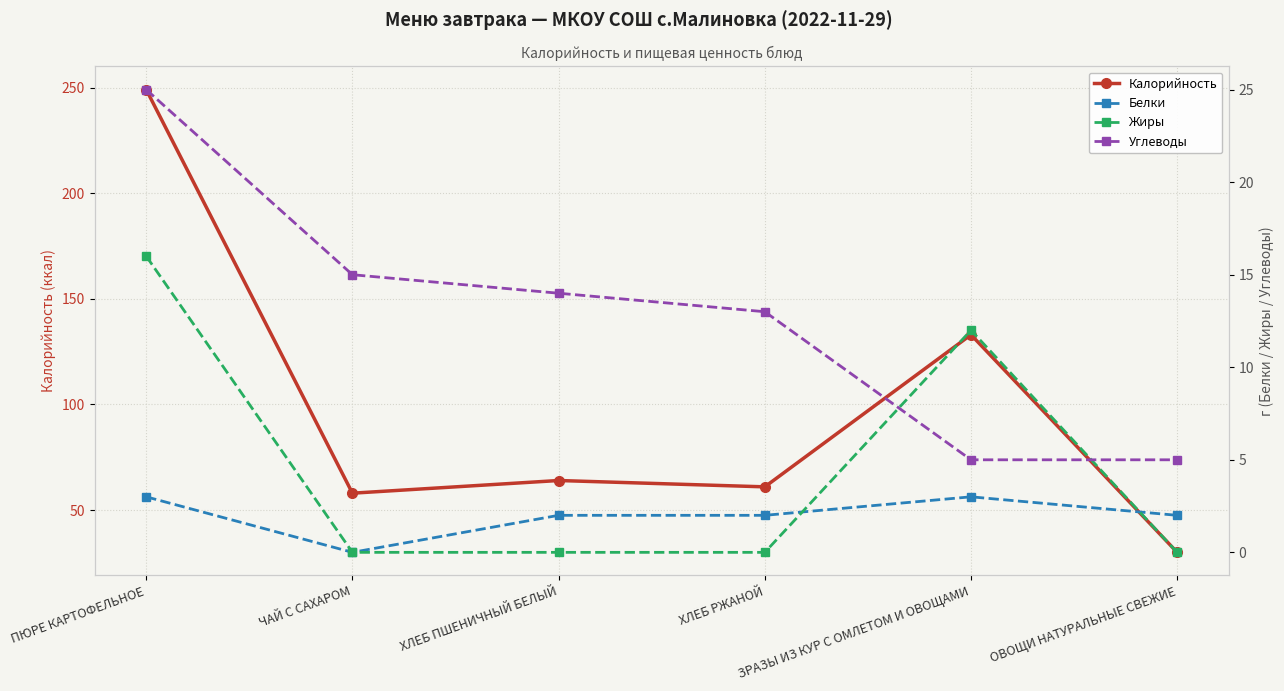

What is the label of the 6th point from the left?

ОВОЩИ НАТУРАЛЬНЫЕ СВЕЖИЕ